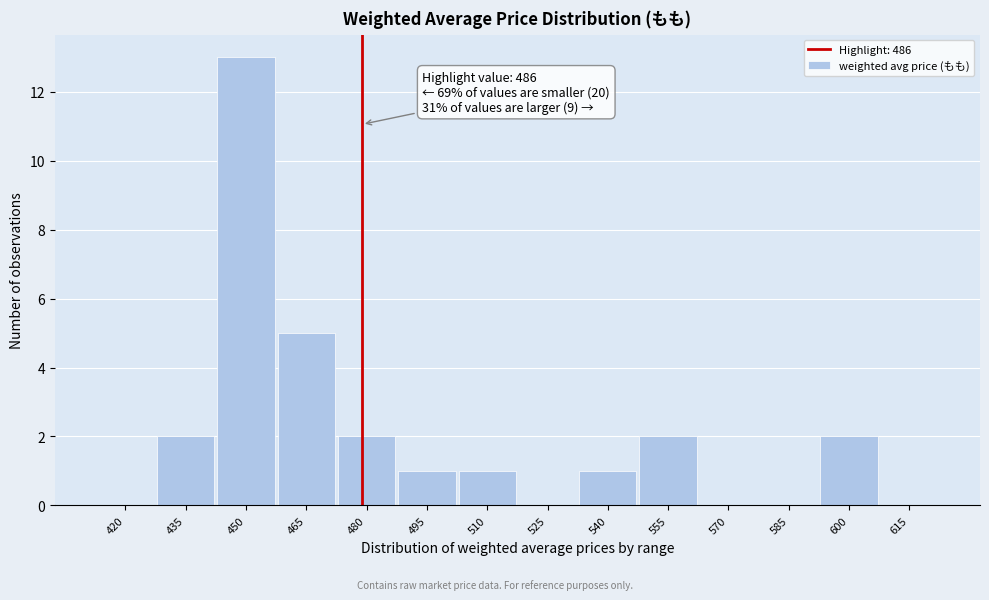

Reading right to left, list all the values displayed in this chart.

615=0	600=2	585=0	570=0	555=2	540=1	525=0	510=1	495=1	480=2	465=5	450=13	435=2	420=0